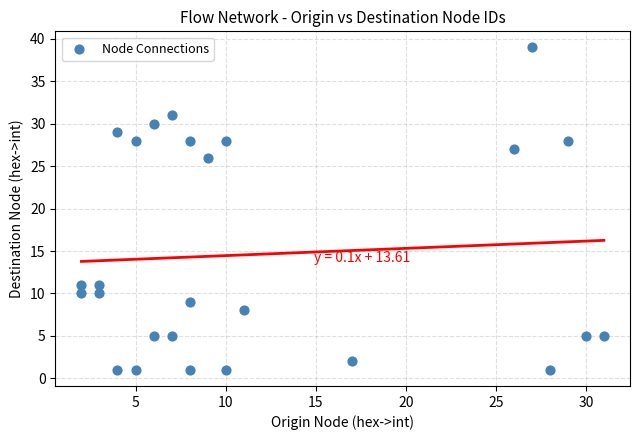

What is the range of X values (max minus min)?

29